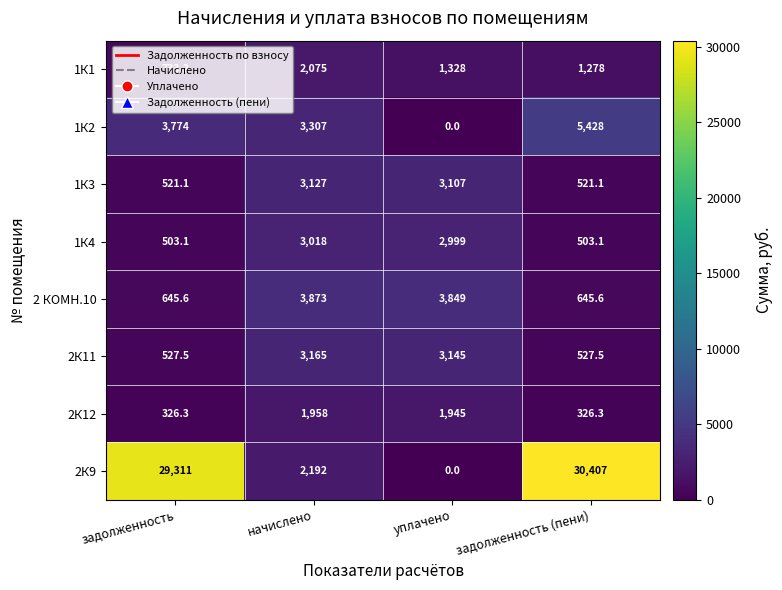

At задолженность (пени), list the series in order from smallest to largest.

2К12, 1К4, 1К3, 2К11, 2 КОМН.10, 1К1, 1К2, 2К9